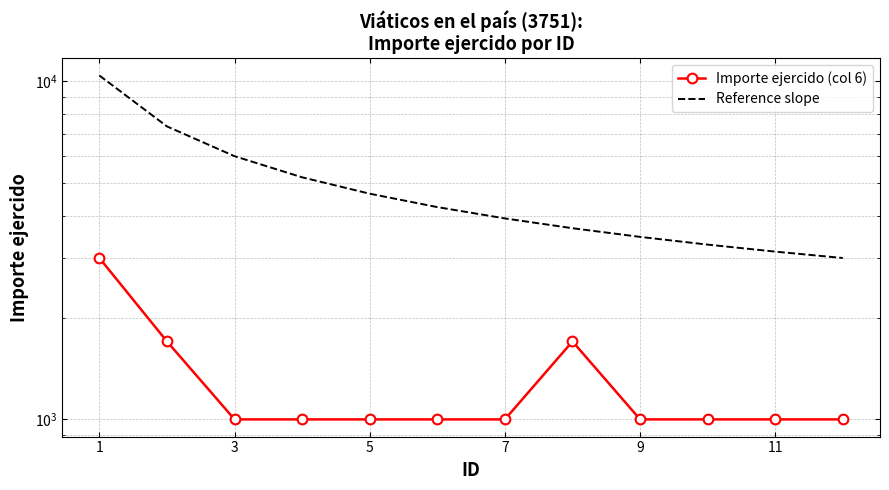

The Importe ejercido (col 6) series shows 1000.0 at 7. True or false?

True